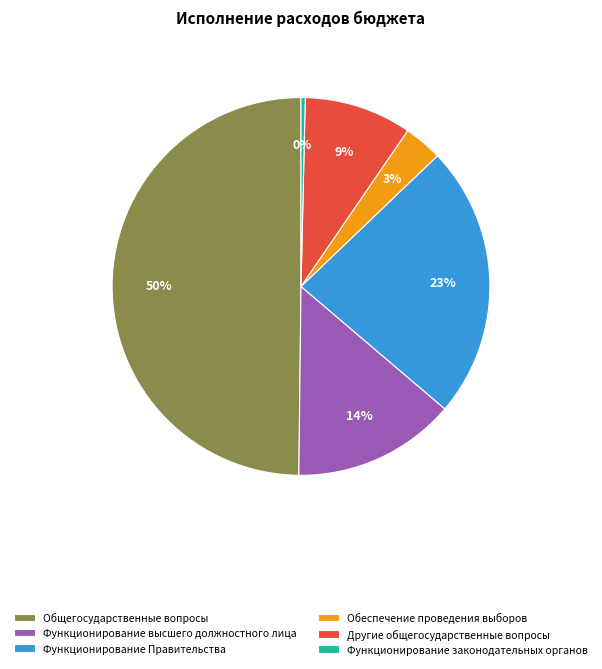

Combined, do Функционирование законодательных органов and Обеспечение проведения выборов account for over 50%?

No